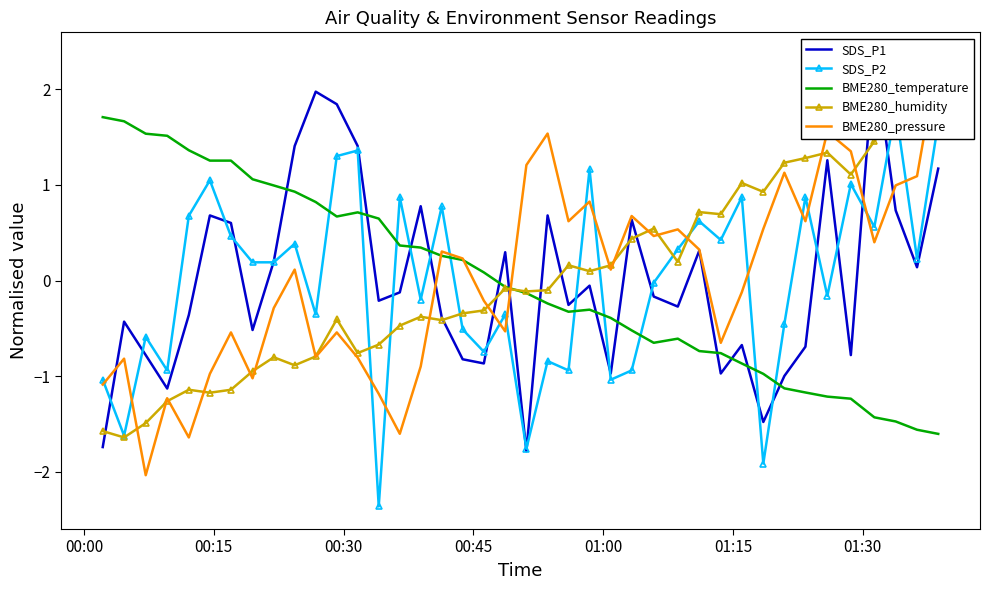

True or false: BME280_pressure has a value of -0.4 at 8.

False